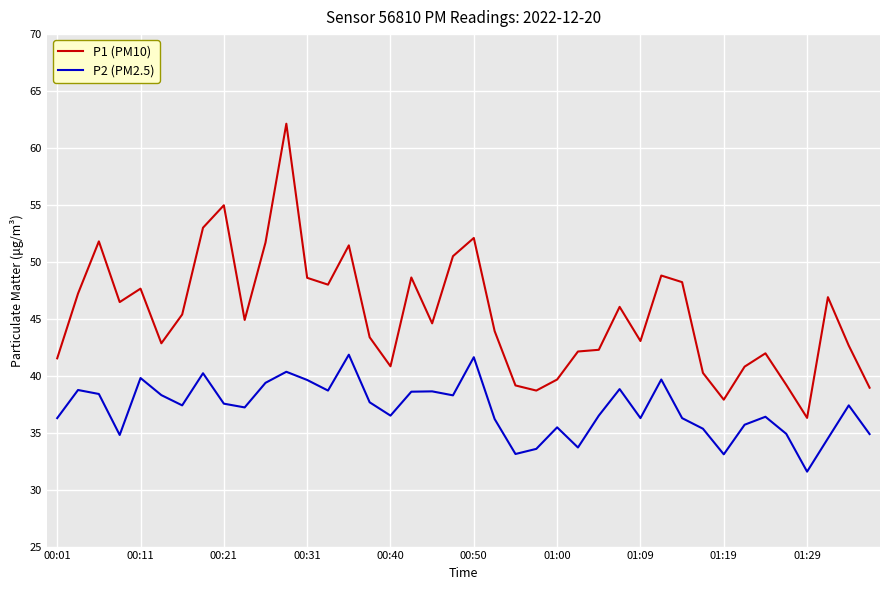

True or false: P2 (PM2.5) and P1 (PM10) intersect in this chart.

False